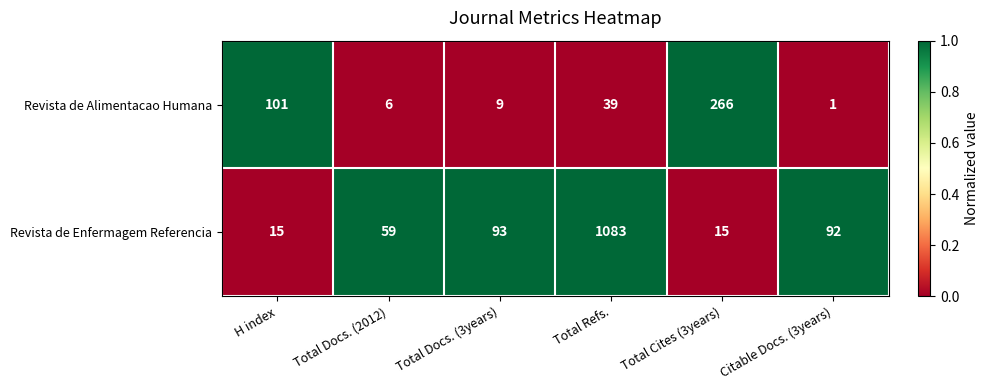

How many data points in Revista de Enfermagem Referencia are less than 92?

3